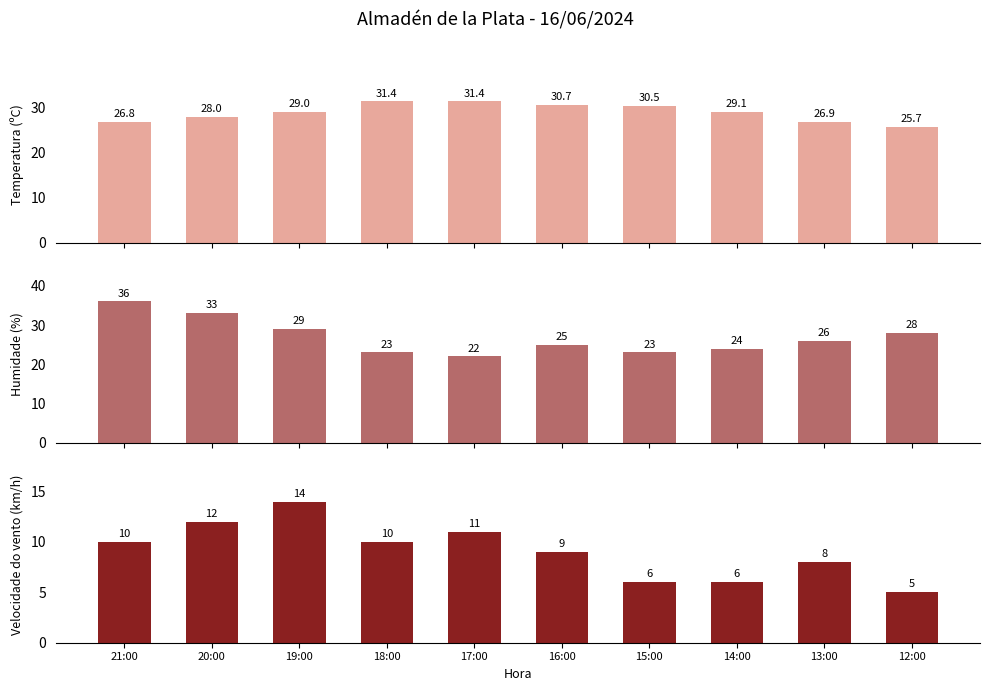

Which category has the highest value in the Velocidade do vento (km/h) series?

19:00